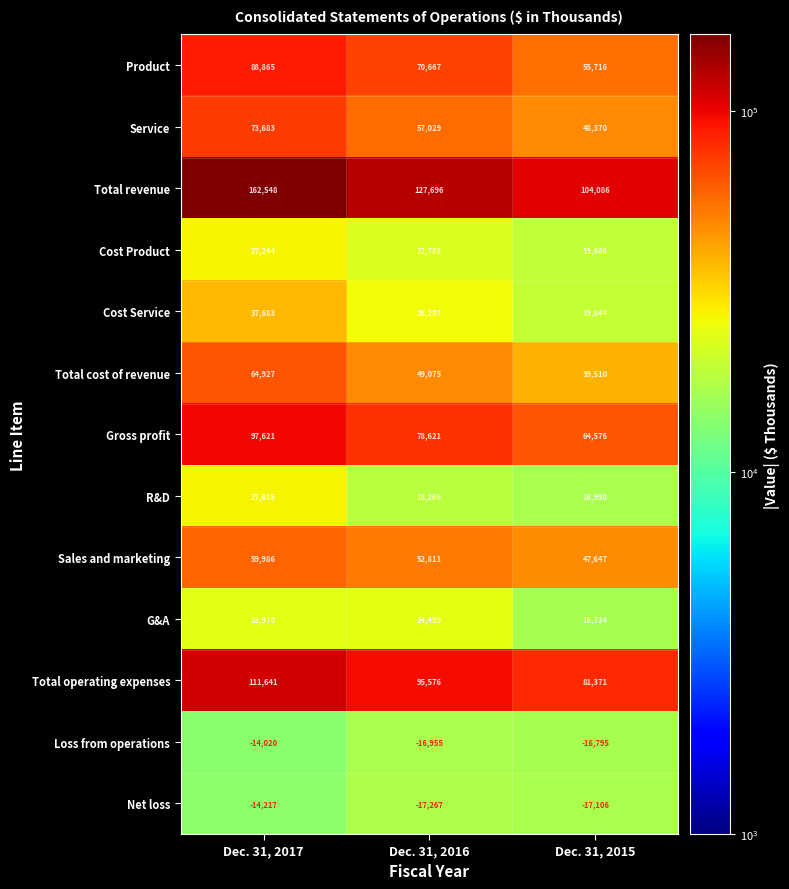

Rank the series at Dec. 31, 2017 from highest to lowest value.

Total revenue, Total operating expenses, Gross profit, Product, Service, Total cost of revenue, Sales and marketing, Cost Service, R&D, Cost Product, G&A, Loss from operations, Net loss